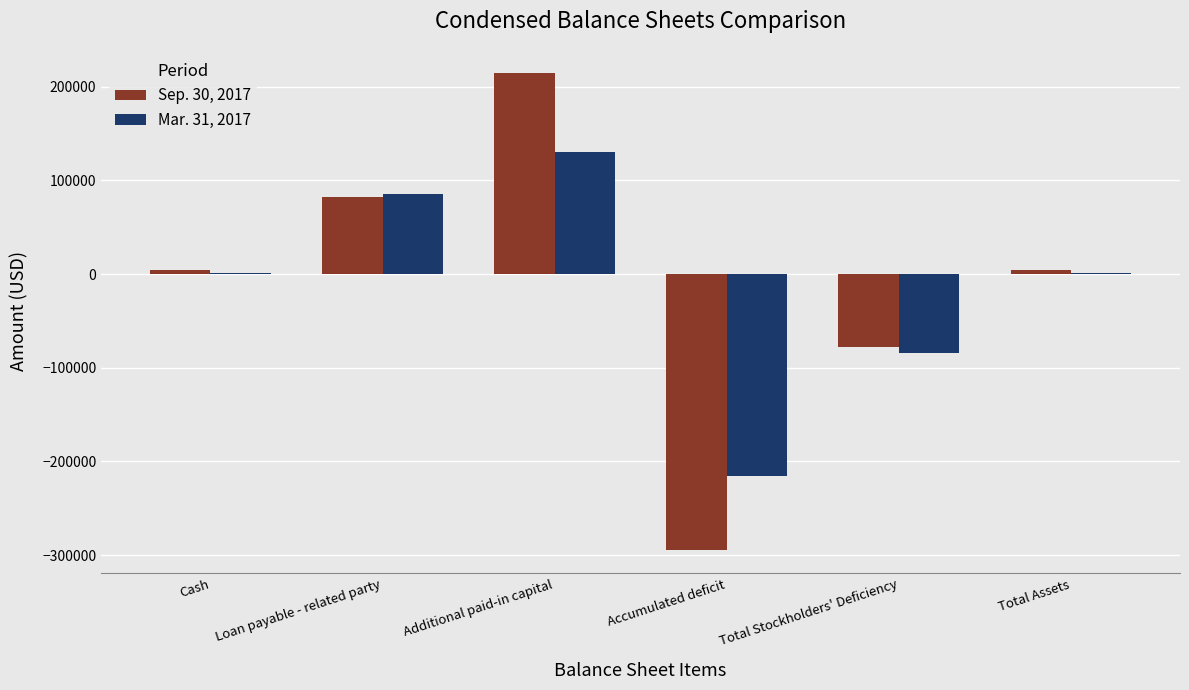

What is the maximum value shown in the chart?

215025